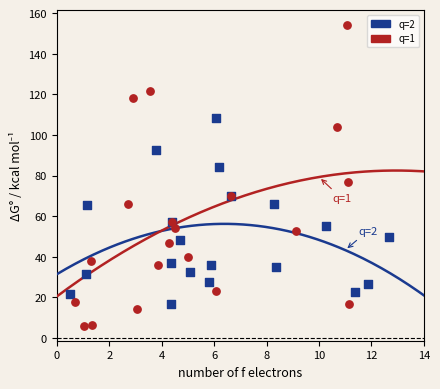

Which series has the largest Y range (max minus min)?

q=1